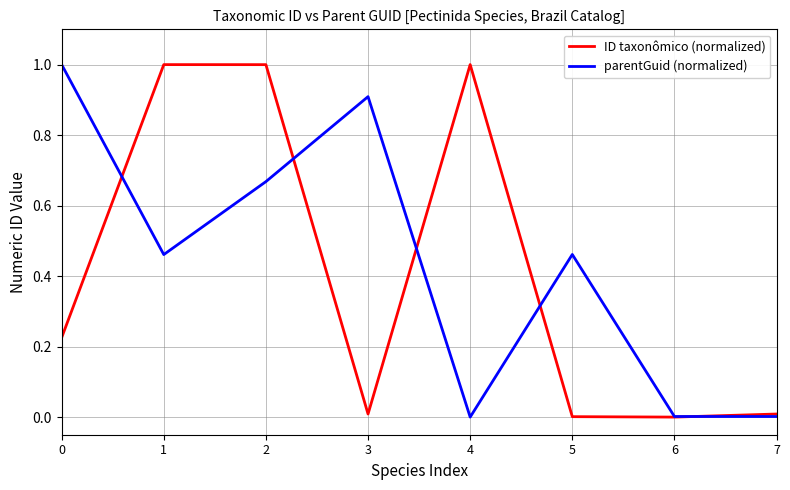

What is the difference between the highest and lowest values at 0?

0.8